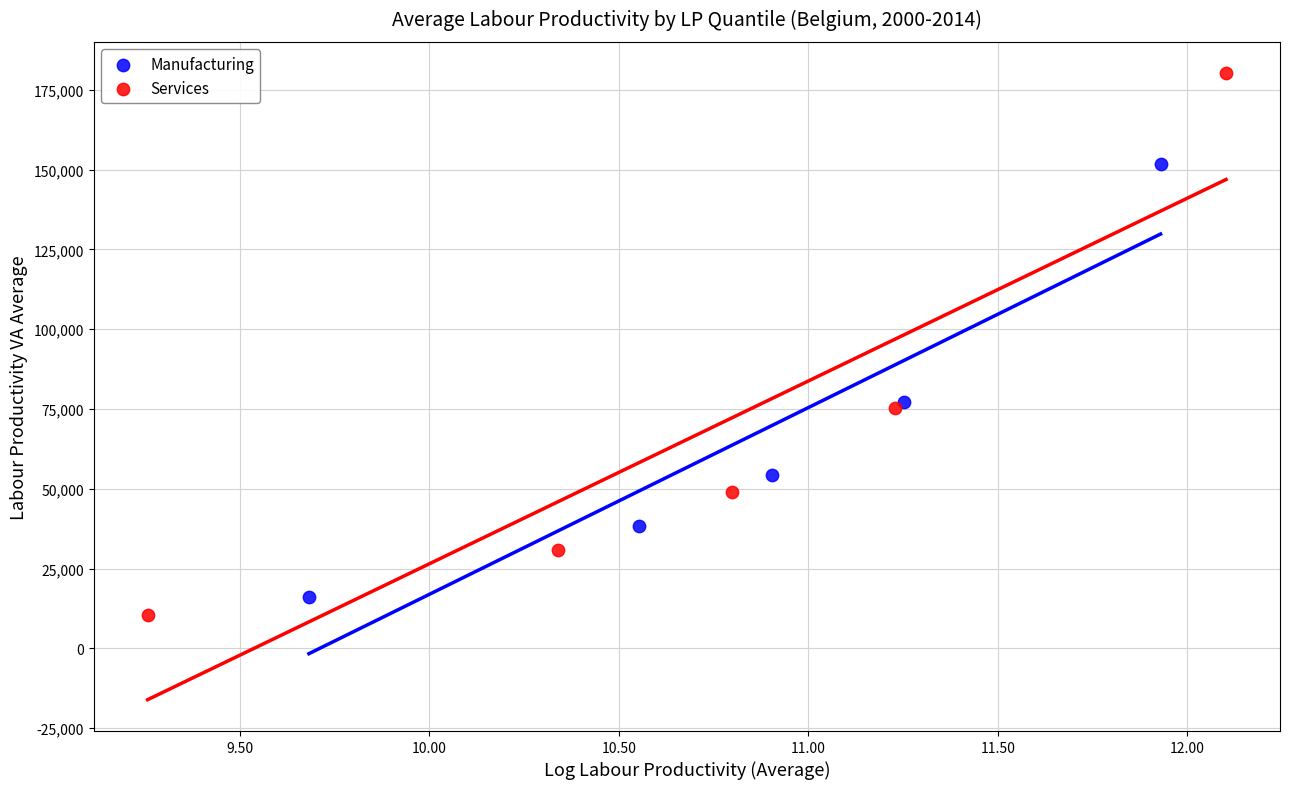

Which series reaches the minimum Y coordinate?

Services